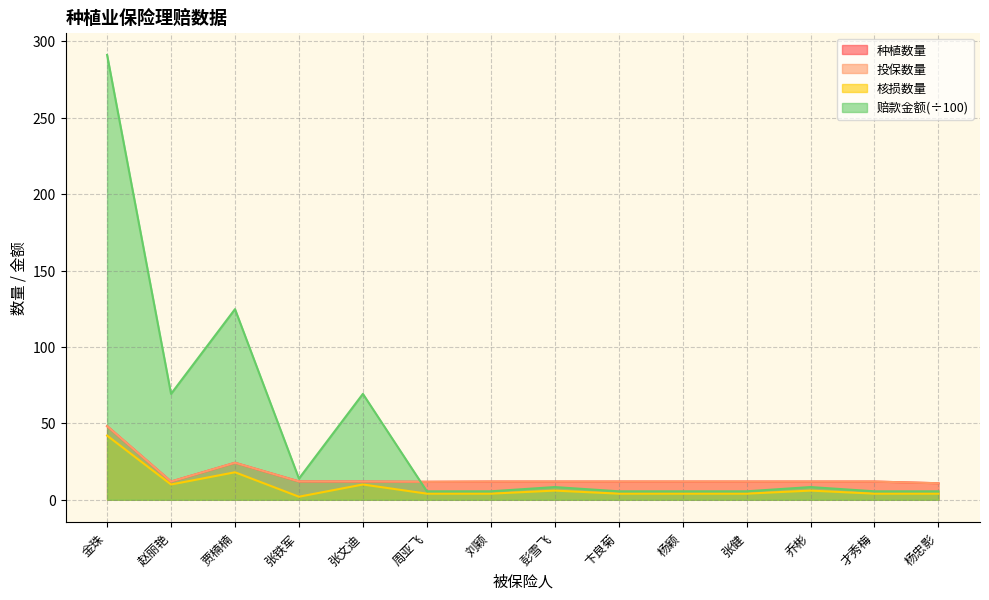

Which series has the largest total across all categories?

赔款金额